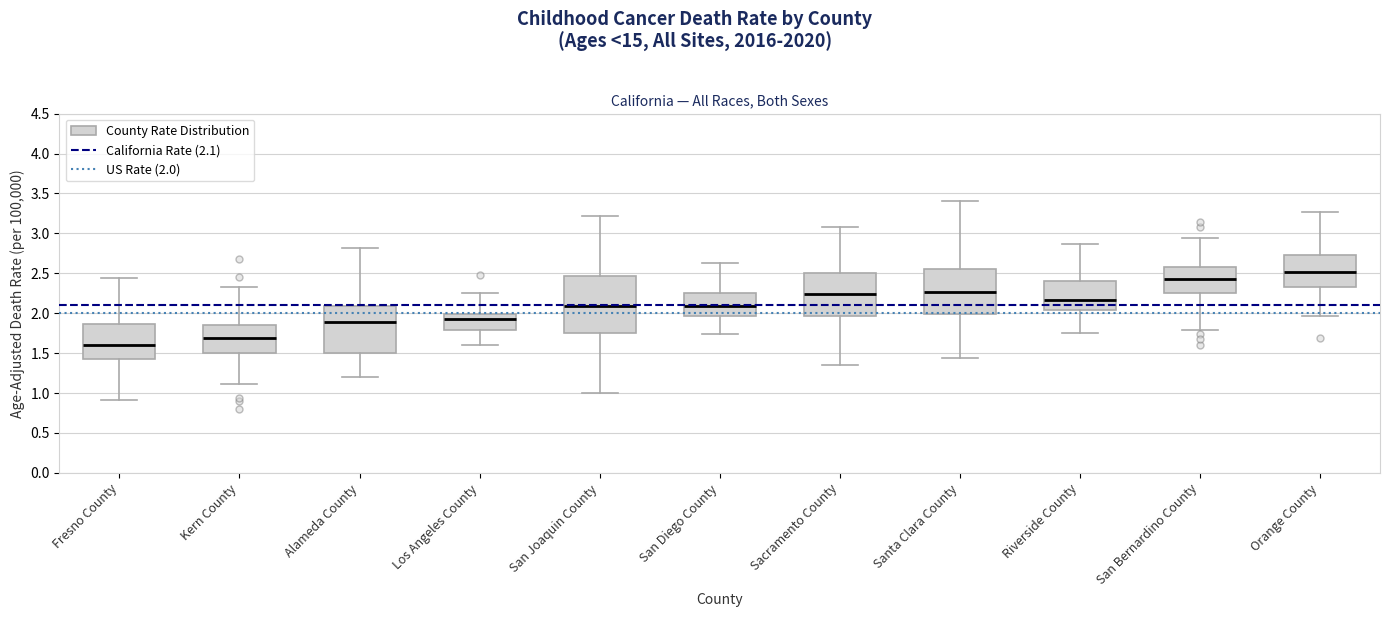

Reading left to right, transcribe this box plot: for each box, give where its median line is, the range the box spans, and where its two whiskers end, as read against the y-axis. The values are not printed on the chart, so give them approximately, as read against the axis.

Fresno County: median 1.60, box 1.40 to 1.85, whiskers 0.90 to 2.45
Kern County: median 1.70, box 1.50 to 1.85, whiskers 1.10 to 2.35
Alameda County: median 1.90, box 1.50 to 2.10, whiskers 1.20 to 2.80
Los Angeles County: median 1.90, box 1.80 to 2.00, whiskers 1.60 to 2.25
San Joaquin County: median 2.10, box 1.75 to 2.45, whiskers 1.00 to 3.20
San Diego County: median 2.10, box 1.95 to 2.25, whiskers 1.75 to 2.60
Sacramento County: median 2.25, box 1.95 to 2.50, whiskers 1.35 to 3.10
Santa Clara County: median 2.25, box 2.00 to 2.55, whiskers 1.45 to 3.40
Riverside County: median 2.15, box 2.05 to 2.40, whiskers 1.75 to 2.85
San Bernardino County: median 2.45, box 2.25 to 2.60, whiskers 1.80 to 2.95
Orange County: median 2.50, box 2.35 to 2.75, whiskers 1.95 to 3.25